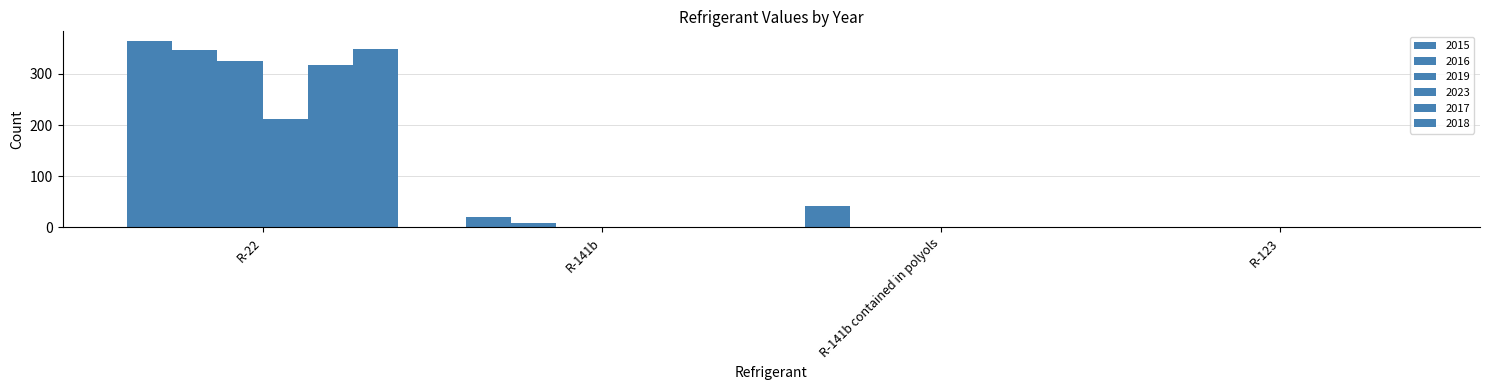

Where does the 2016 series first go above 9?

R-22